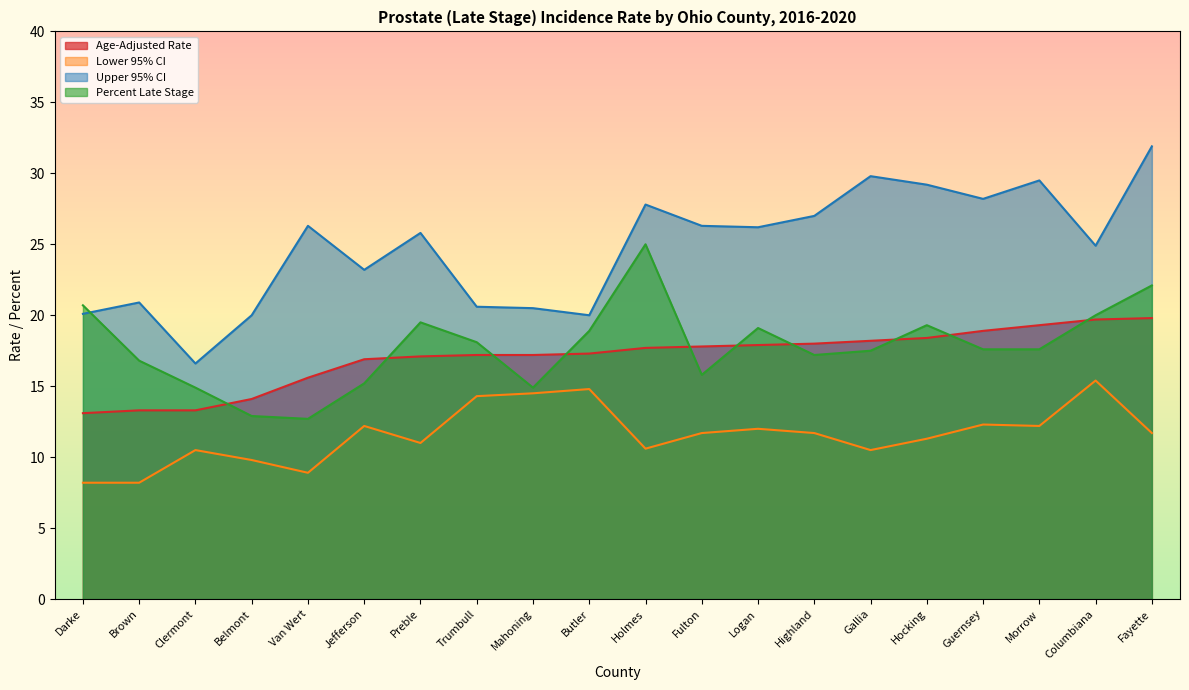

Is the value of Upper 95% CI at Jefferson greater than the value of Percent Late Stage at Butler?

Yes